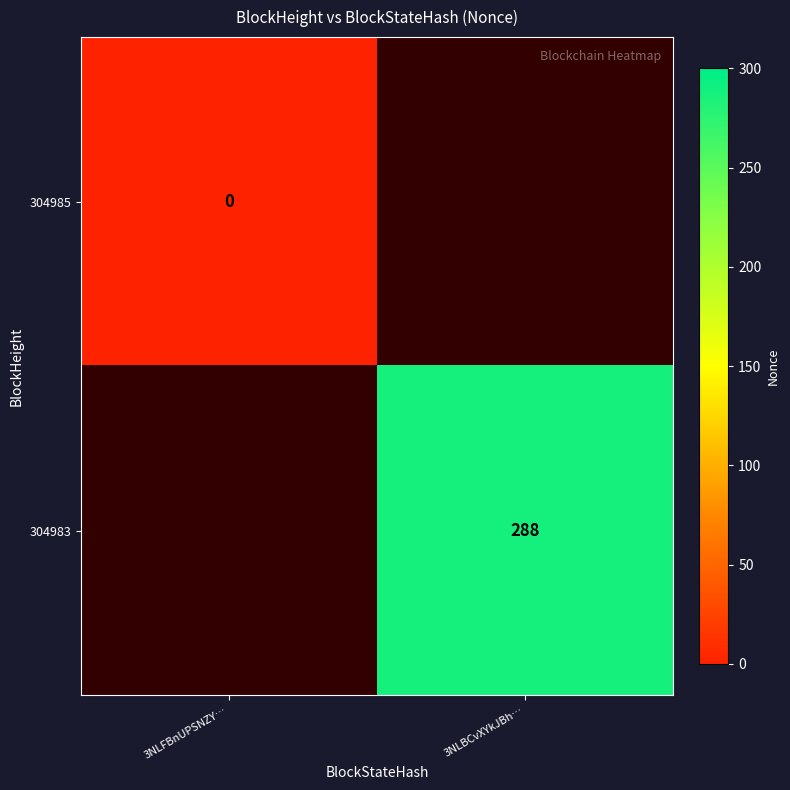

Count the number of categories in the chart.

2